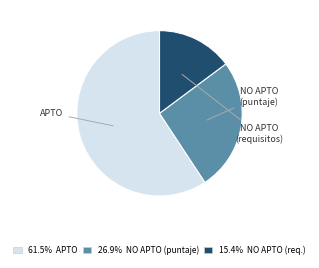

Do 61.5% APTO and 26.9% NO APTO (puntaje) together represent more than half of the pie?

Yes